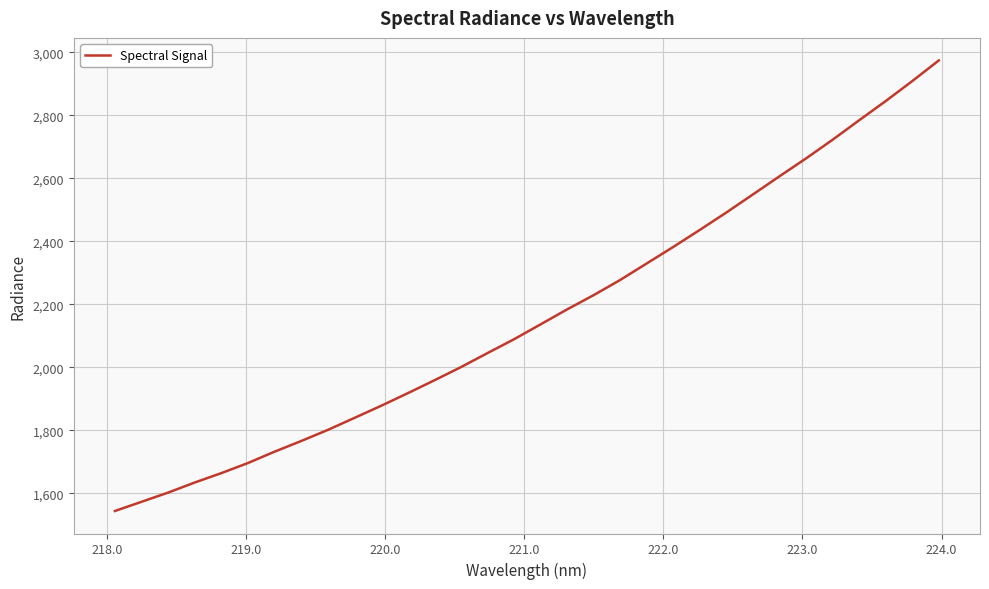

What is the smallest value displayed?

1543.9